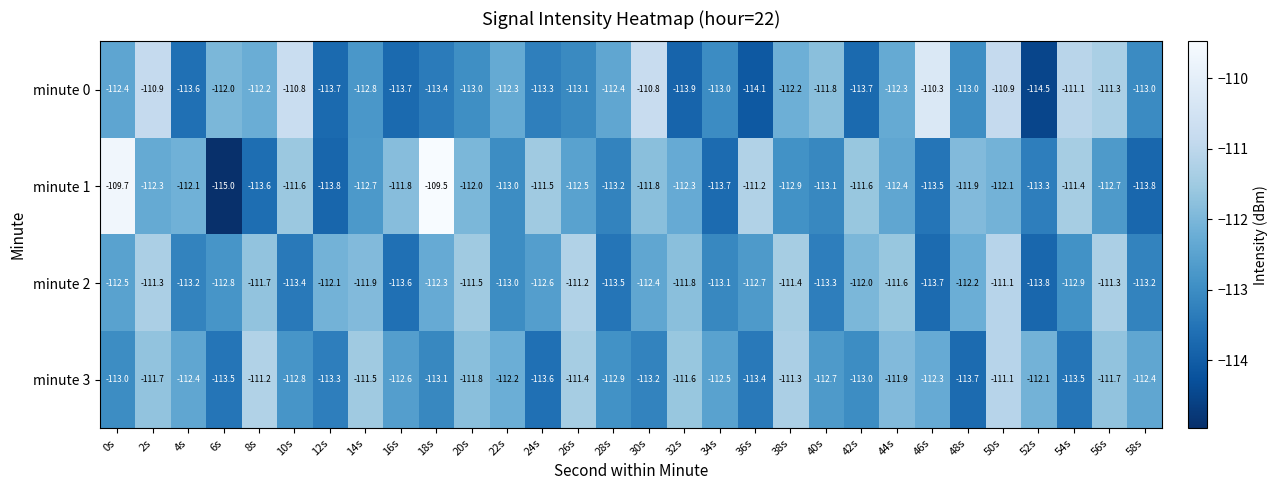

What is the spread (max minus min) of values at 48s?

1.8